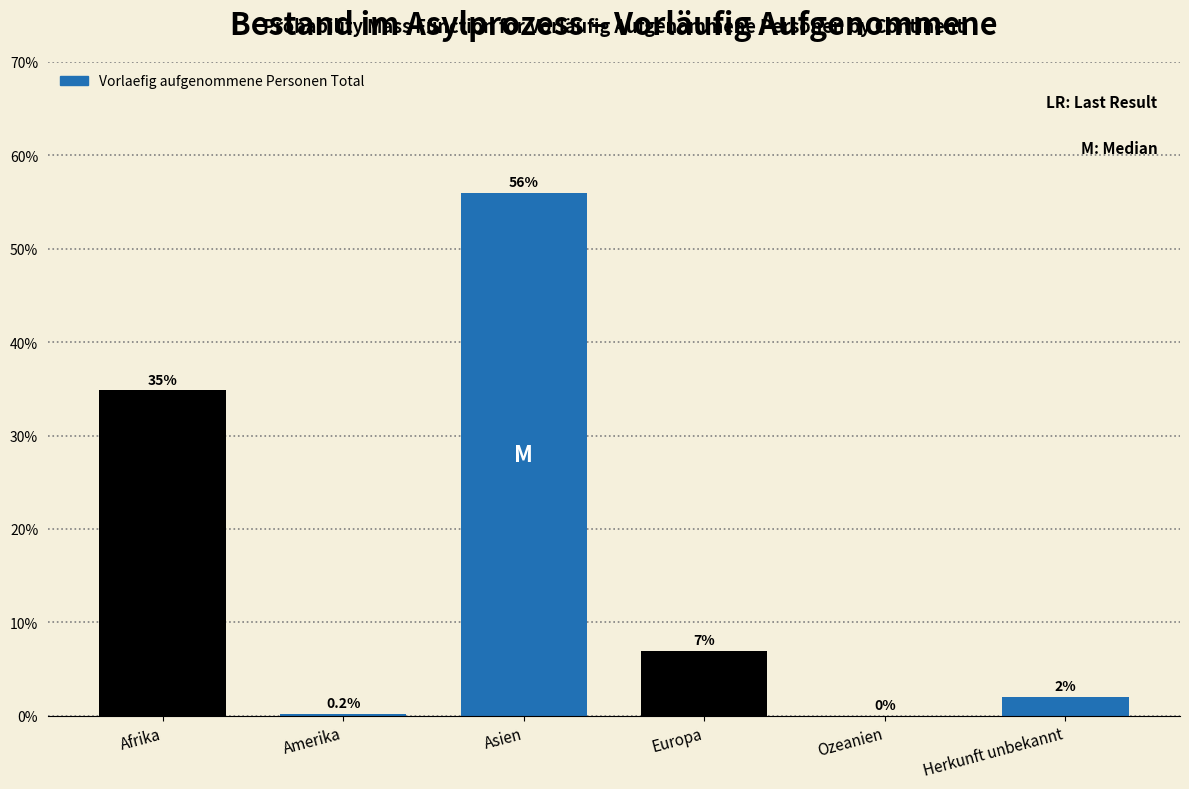

What is the greatest value displayed?

56.0